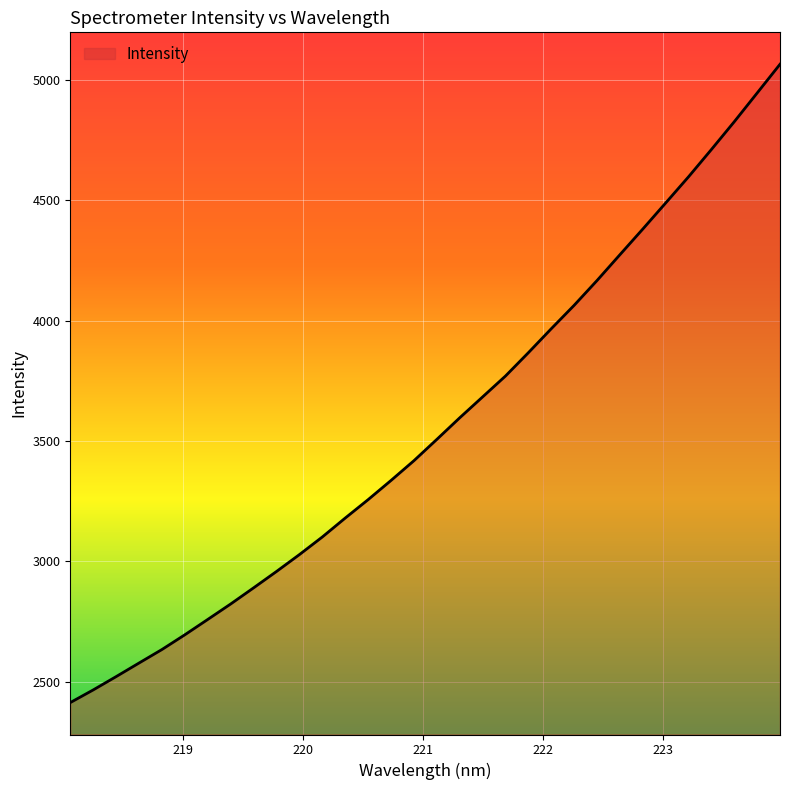

What is the sum of all values?

113954.6